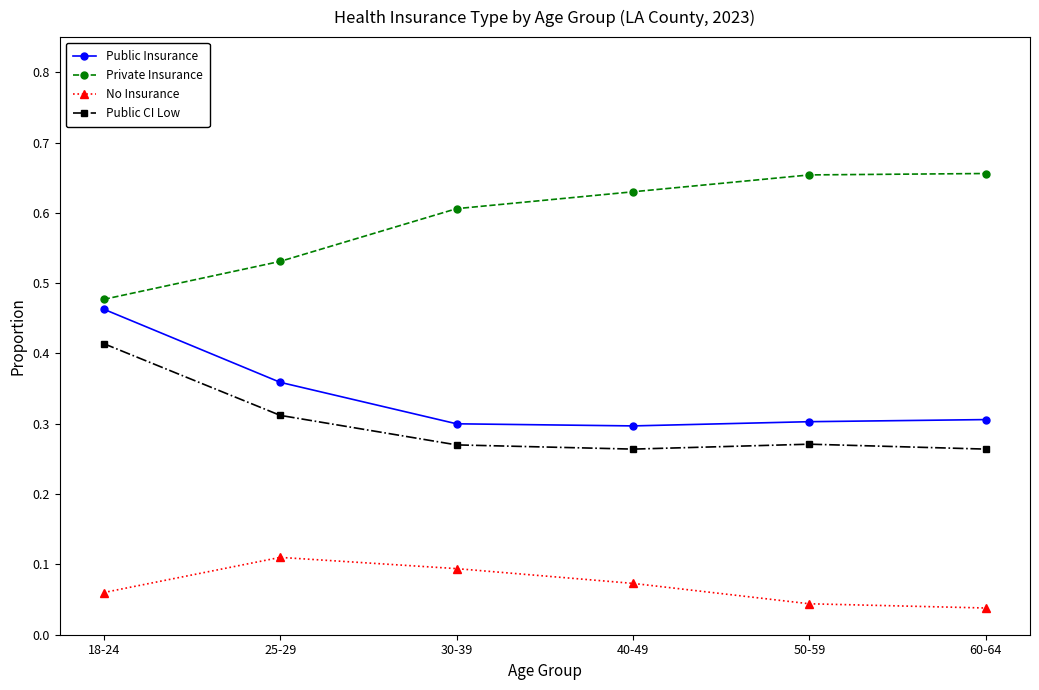

The Public Insurance series shows 0.5 at 30-39. True or false?

False